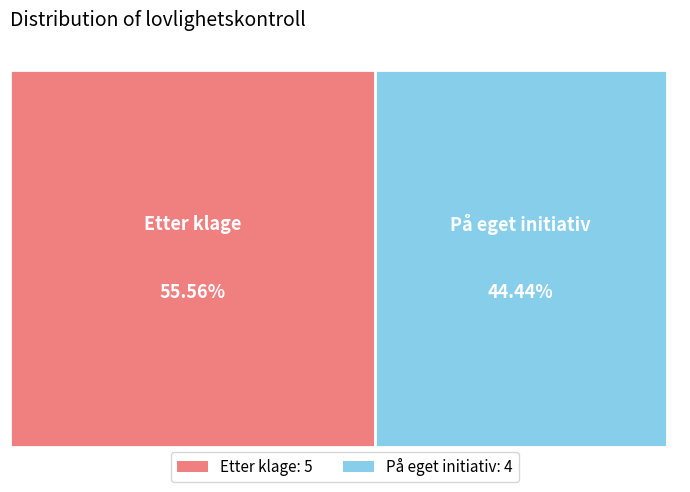

To the nearest percent, what is the difference between the På eget initiativ and Etter klage slice percentages?

11%